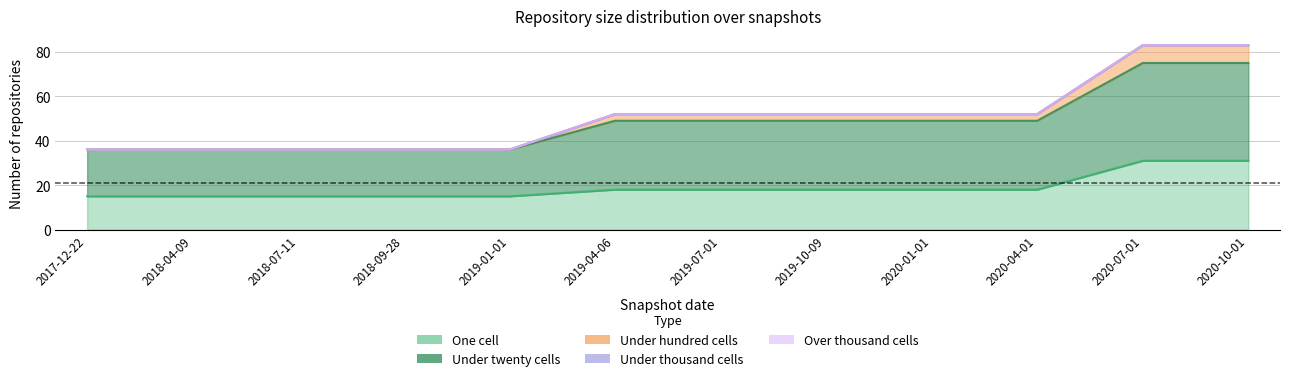

What is the value of the one_cell point at the 4th from the left?

15